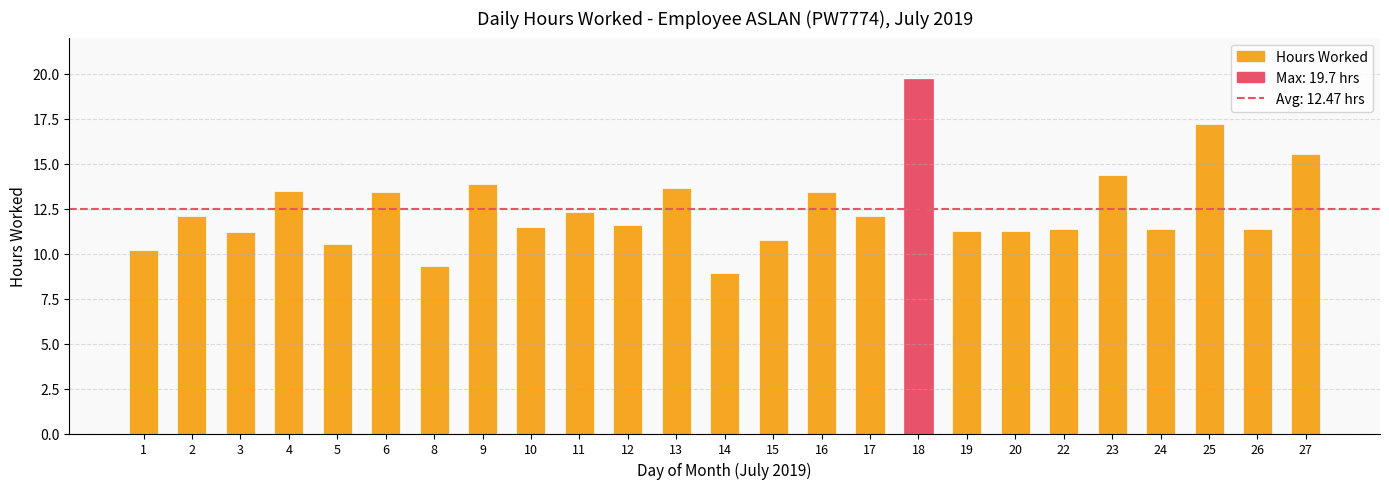

Count the number of categories in the chart.

25